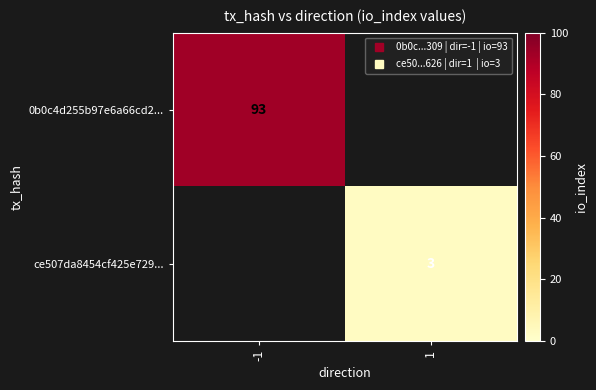

List the series in order of their overall mean, lowest first.

0b0c4d255b97e6a66cd2..., ce507da8454cf425e729...